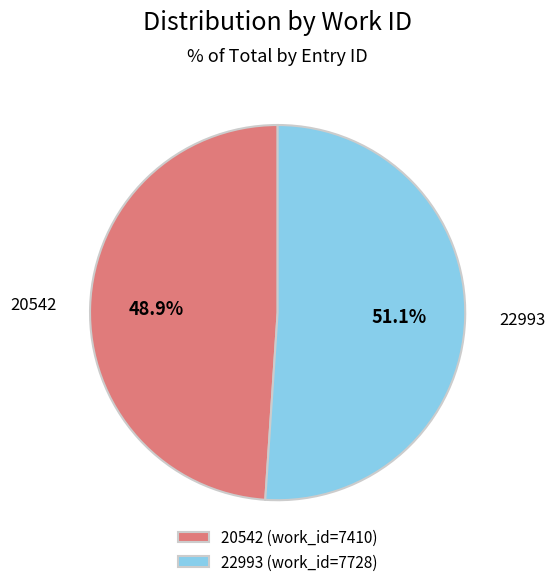

Rank the categories by value from highest to lowest.

22993, 20542